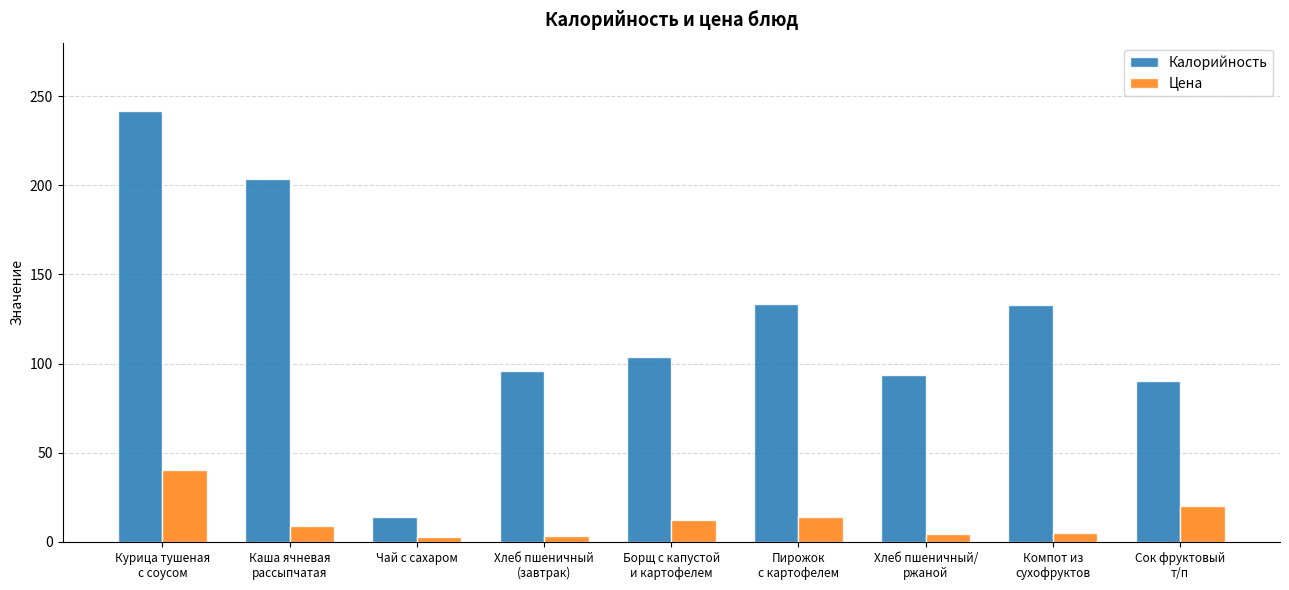

What is the total value across all series at Компот из
сухофруктов?

137.8